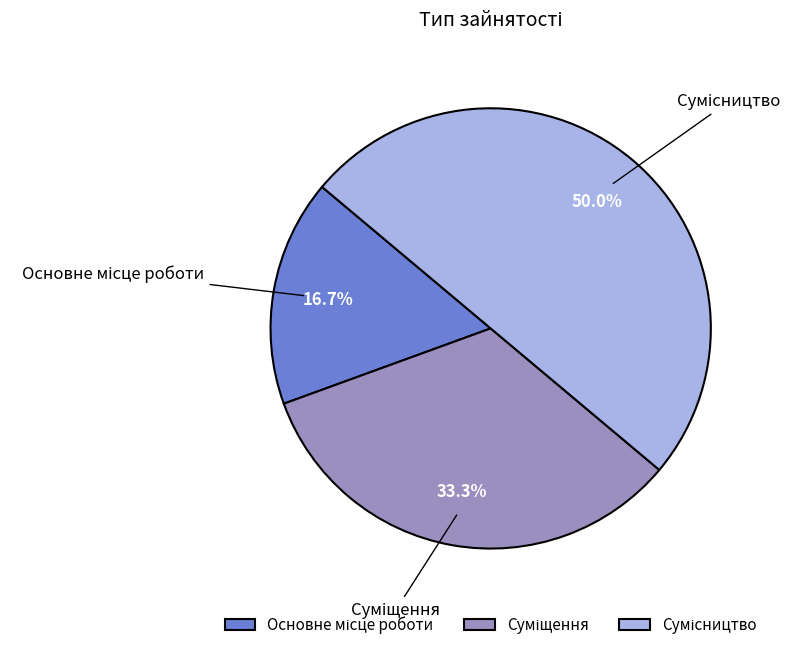

True or false: Основне місце роботи accounts for 17% of the total.

True